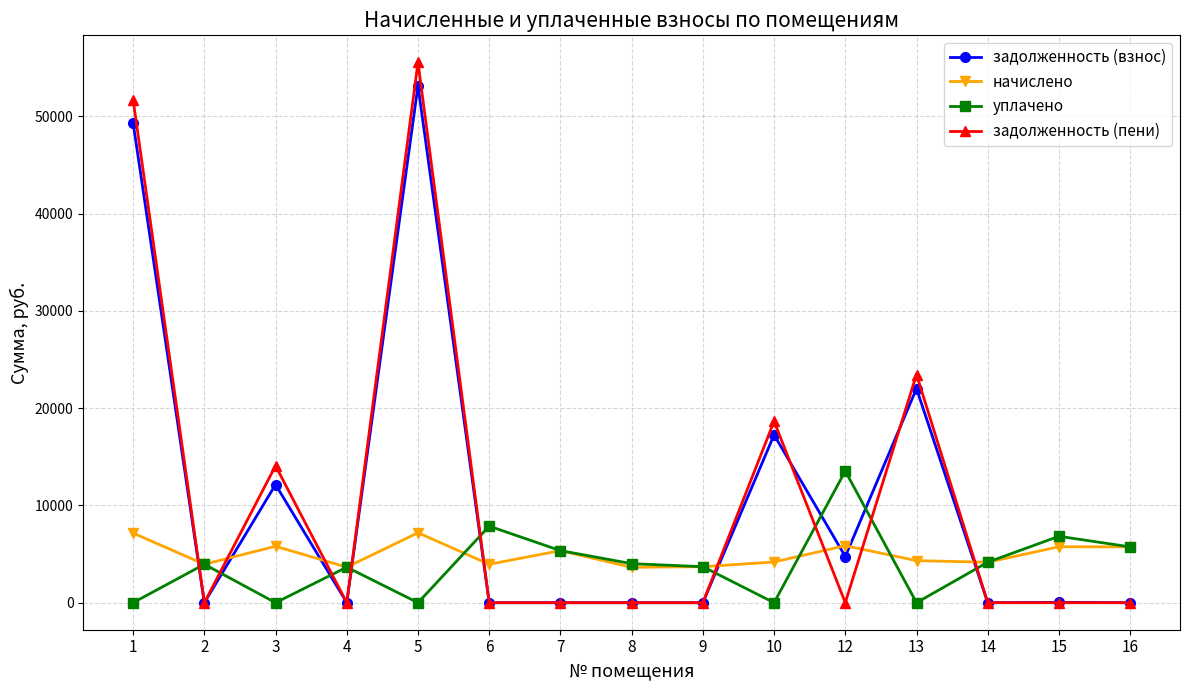

Is the value of задолженность (пени) at 5 greater than the value of уплачено at 12?

Yes